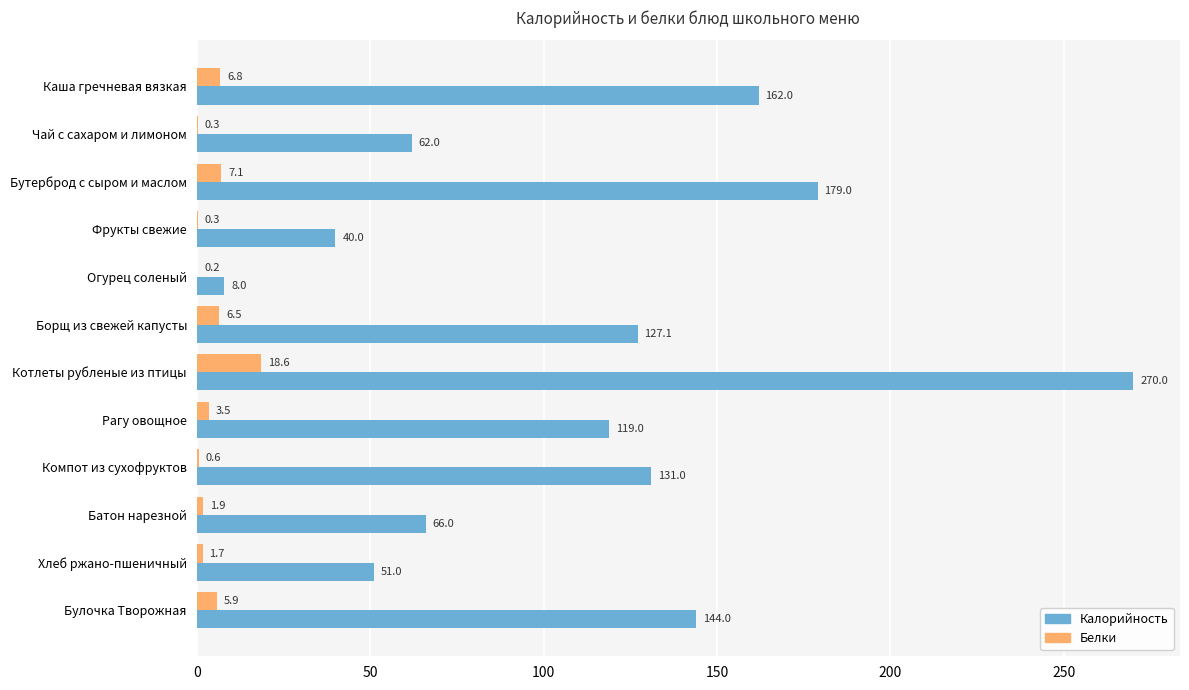

What is the maximum value shown in the chart?

270.0